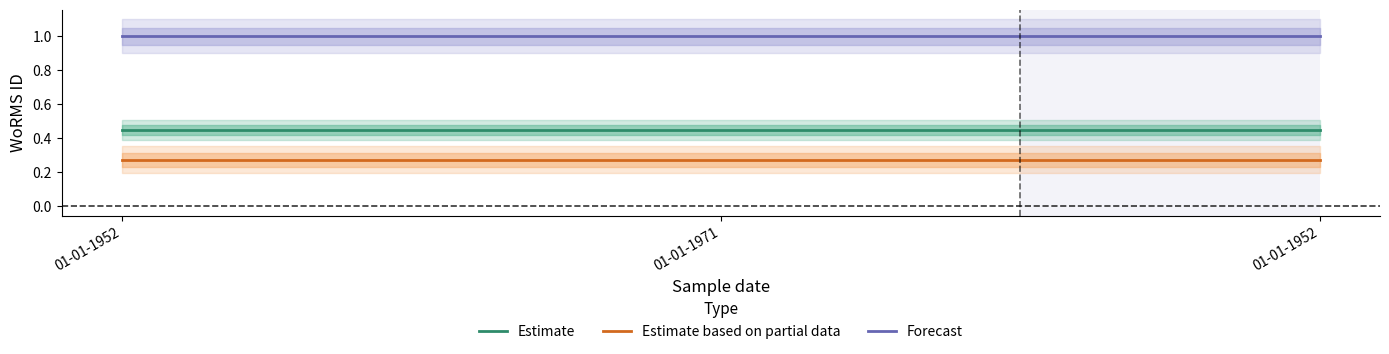

Is it true that Estimate based on partial data equals 0.3 at 01-01-1971?

True